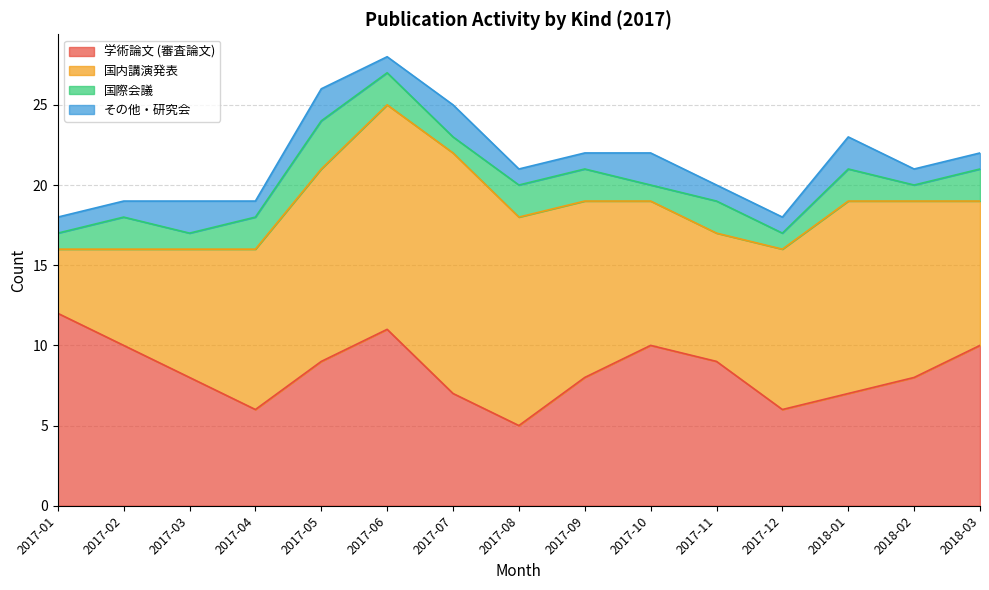

What is the lowest value of the 学術論文 (審査論文) series?

5